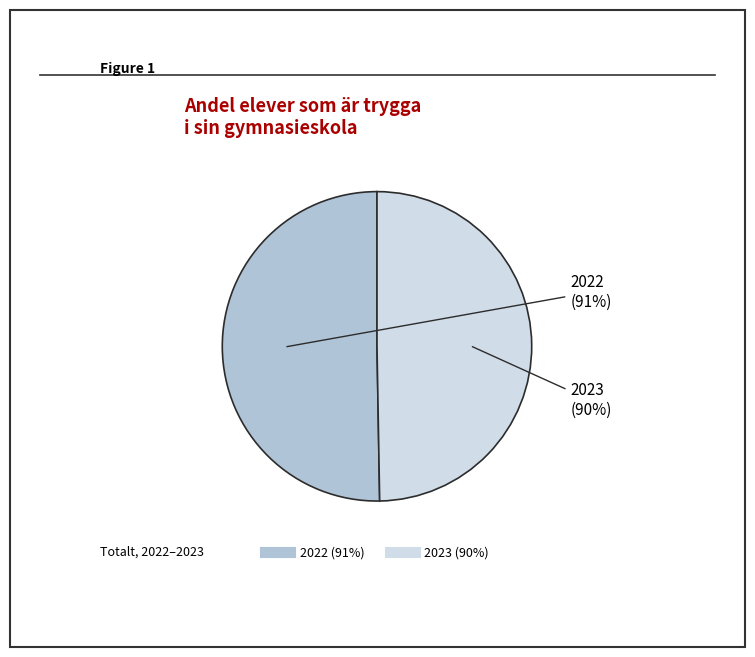

Which slice is the largest?

2022